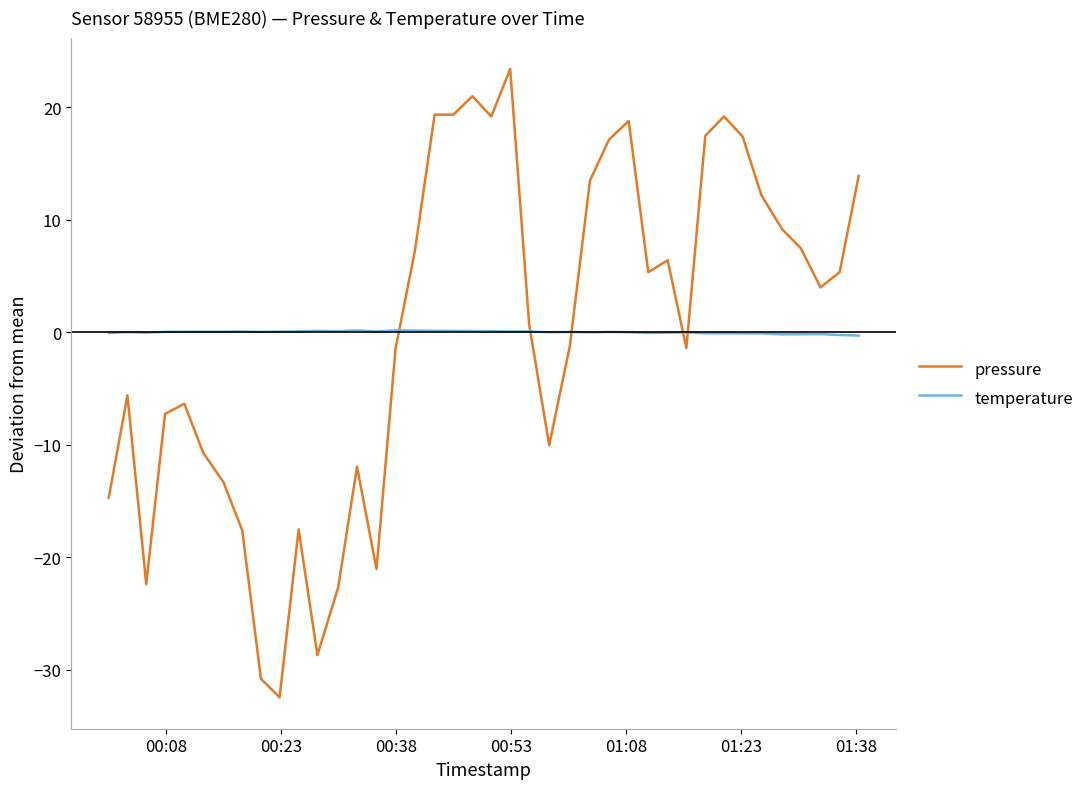

Which series ends up on top after the final intersection of temperature and pressure?

pressure